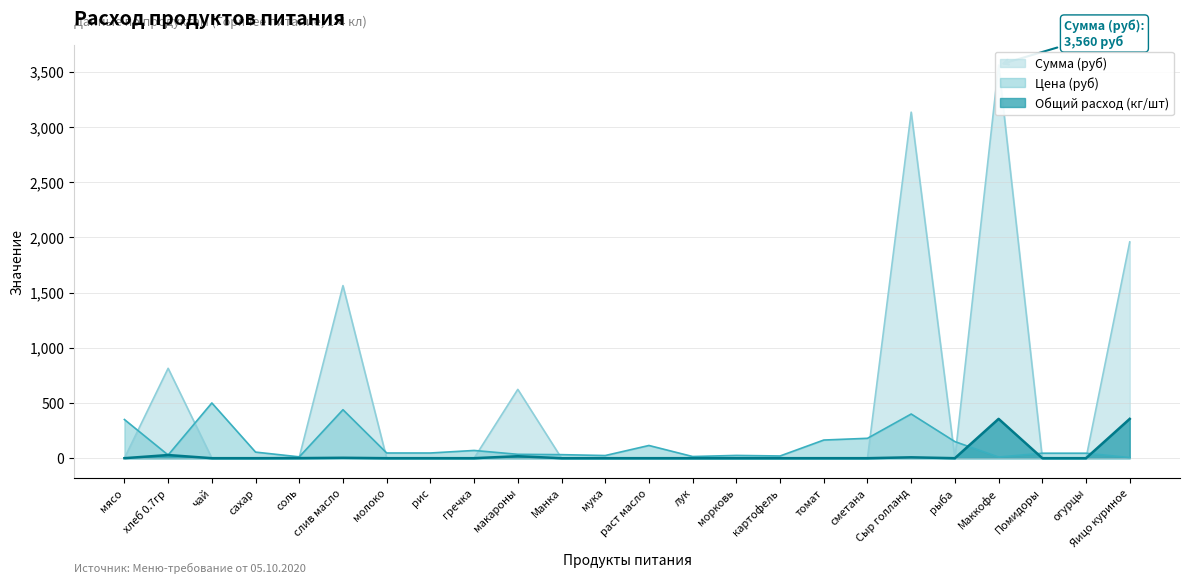

How many distinct data groups are displayed?

3